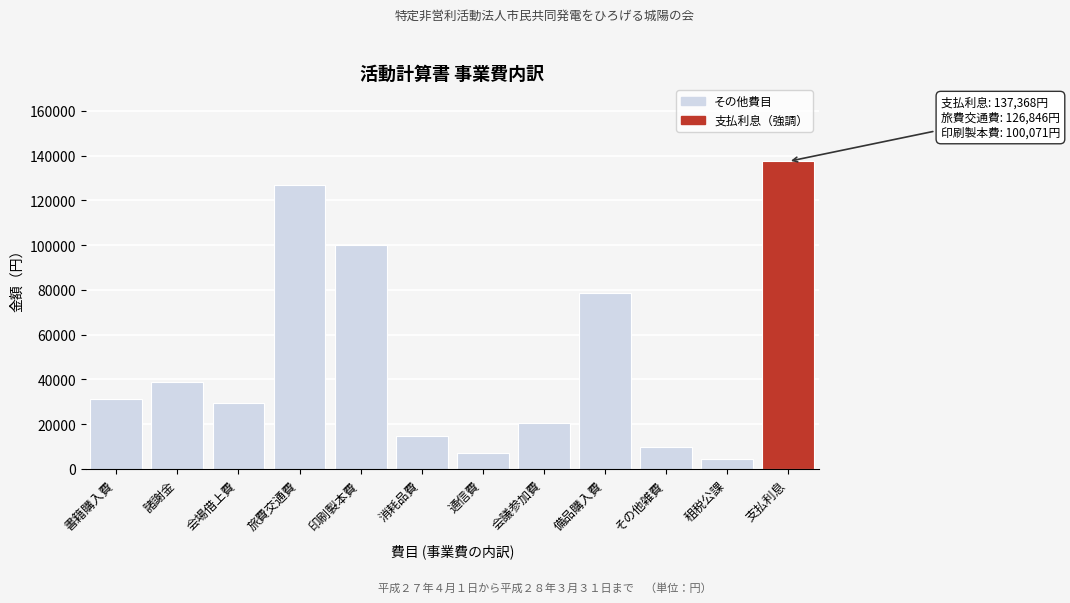

Reading left to right, what are all the values shown in this chart?

31416	38979	29450	126846	100071	14584	6921	20500	78581	9916	4450	137368